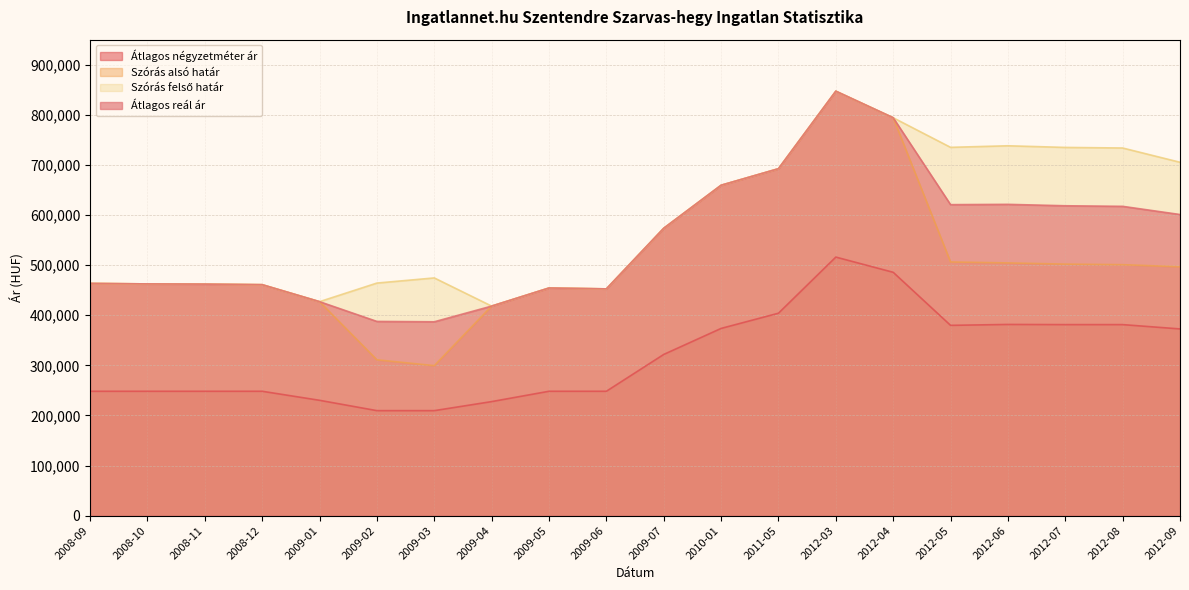

What is the maximum value shown in the chart?

847198